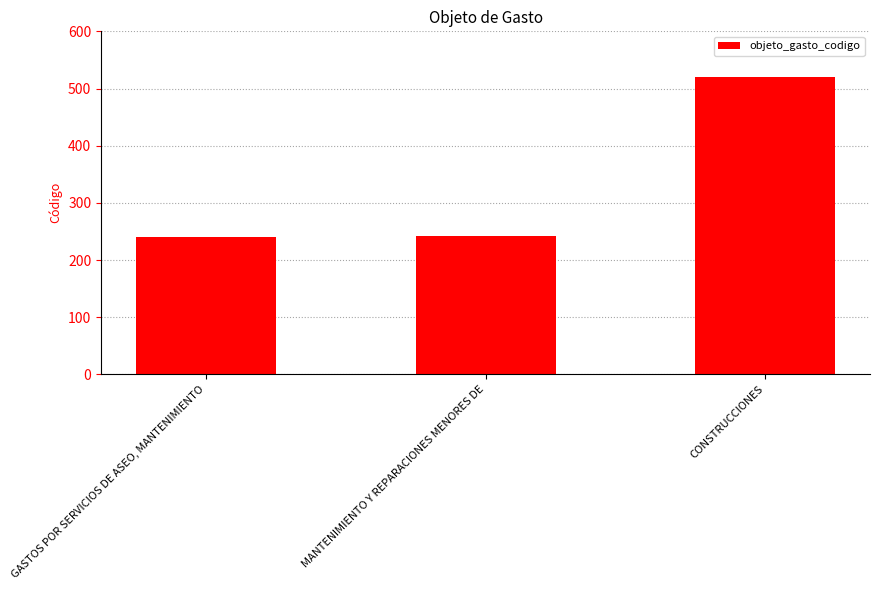

Read the value at CONSTRUCCIONES, to the nearest 5.

520